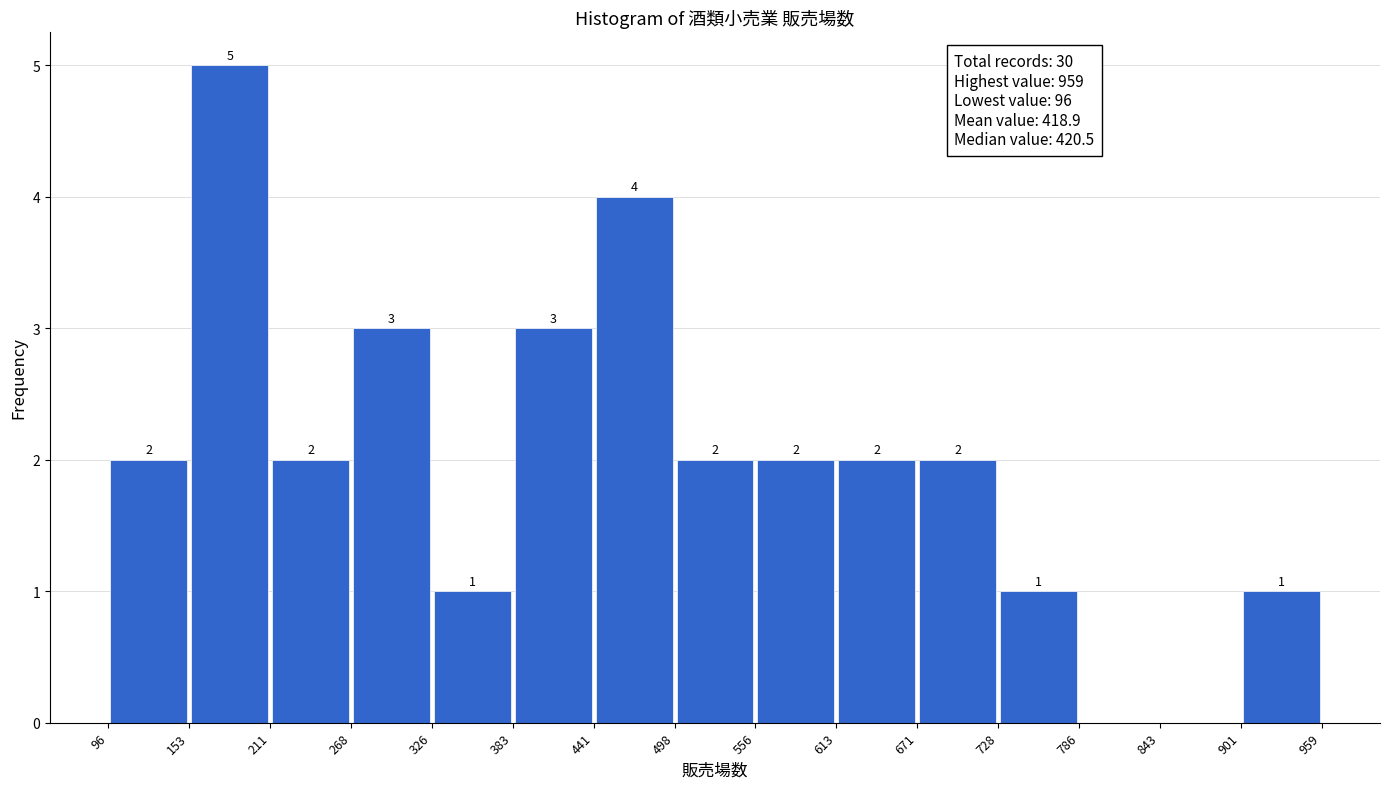

Over which range of the x-axis is the bar tallest?

153 to 211